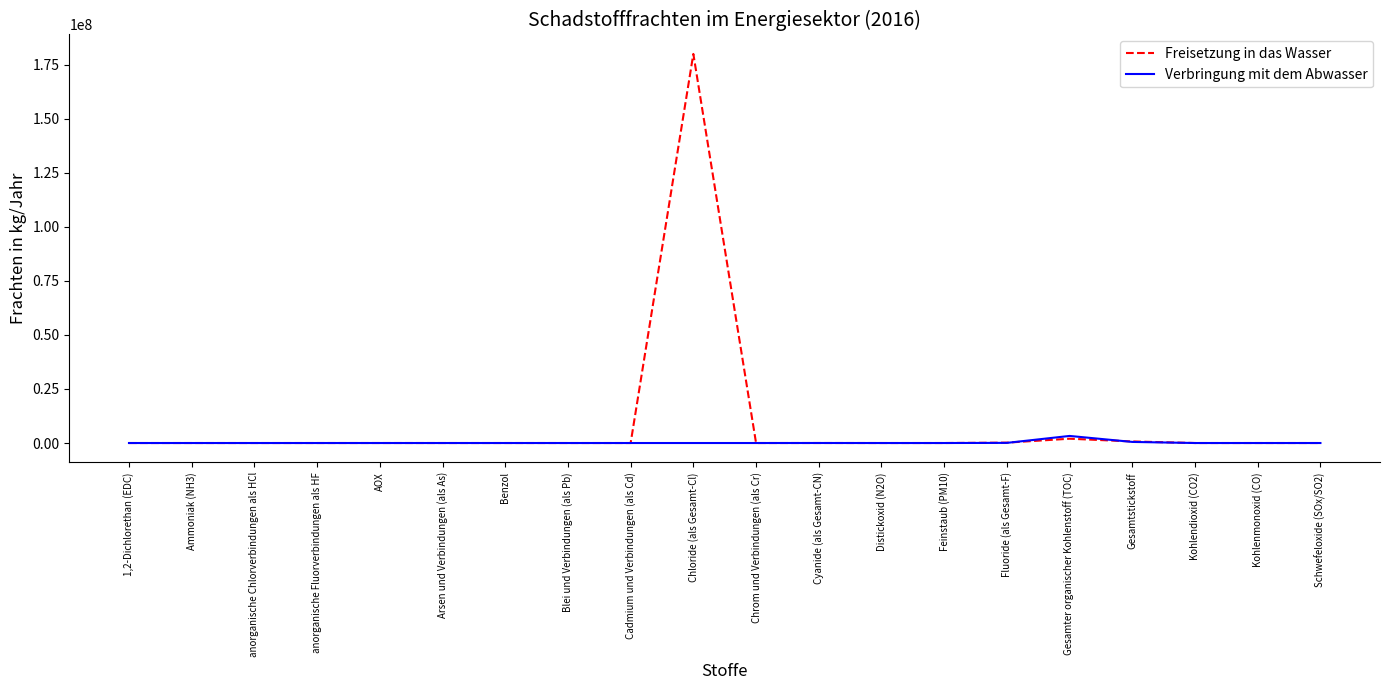

Rank the series by their maximum value, from highest to lowest.

Freisetzung in das Wasser, Verbringung mit dem Abwasser